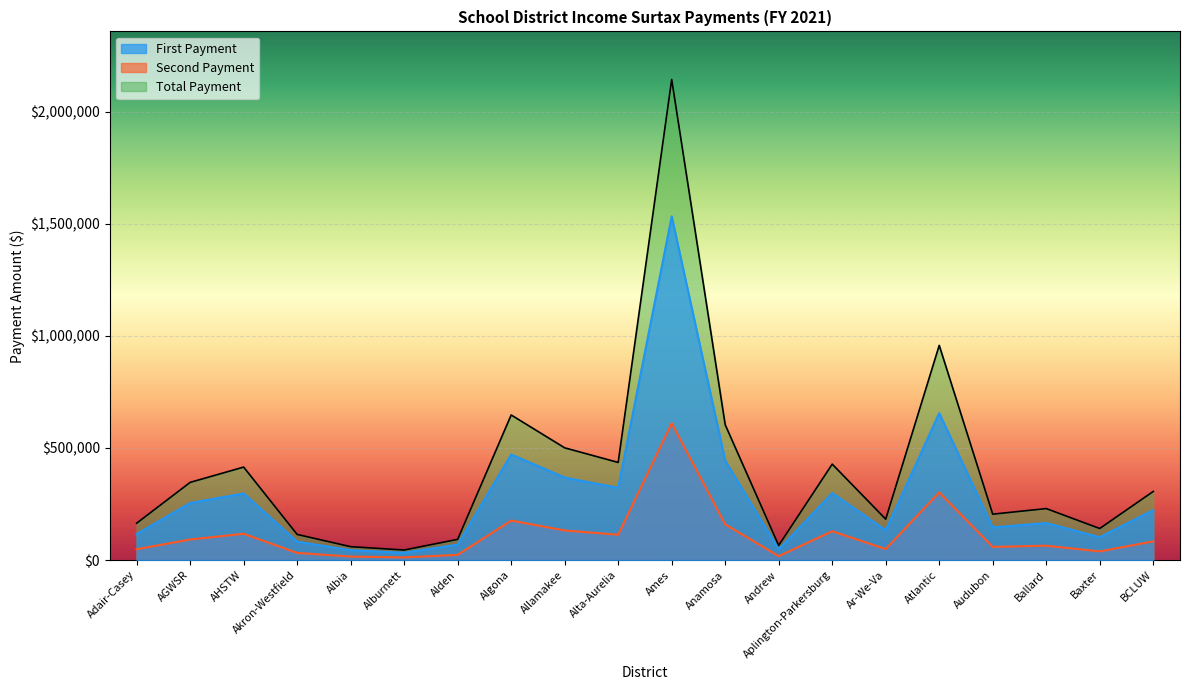

Which series has the largest total across all categories?

Total Payment